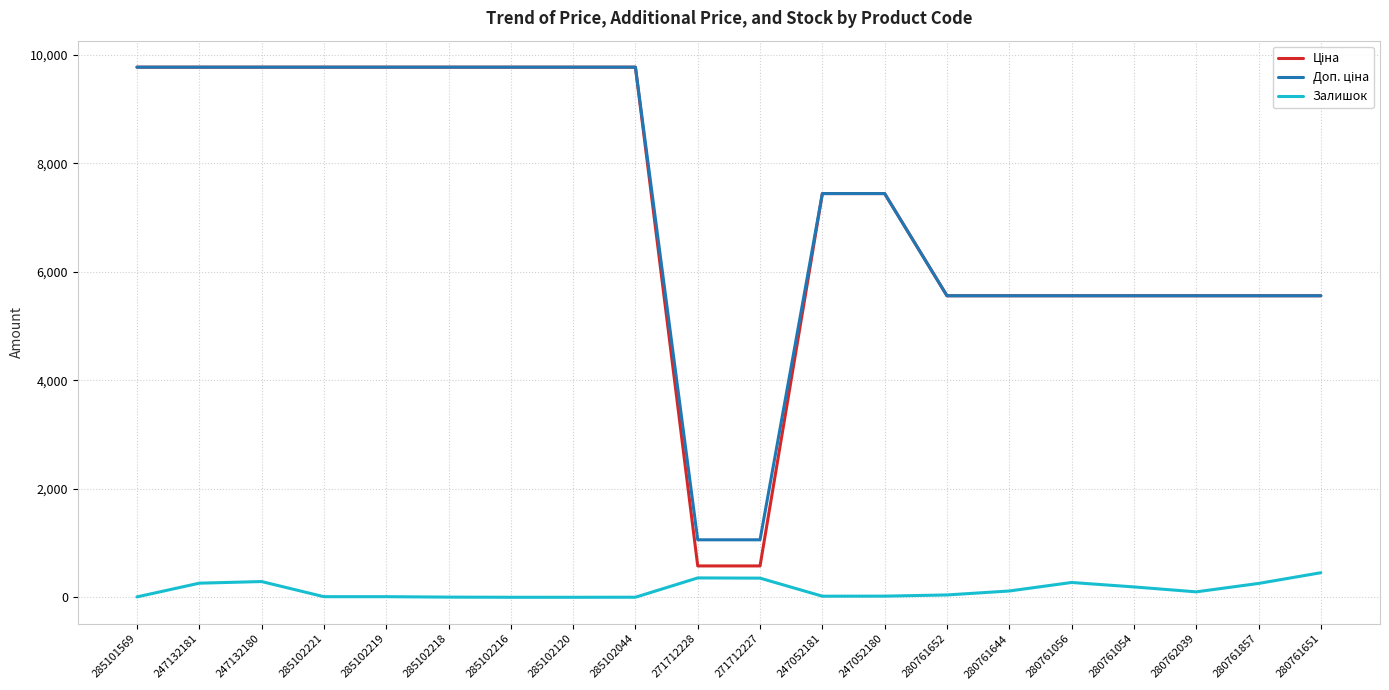

What is the difference between the highest and lowest values at 280761056?

5287.3